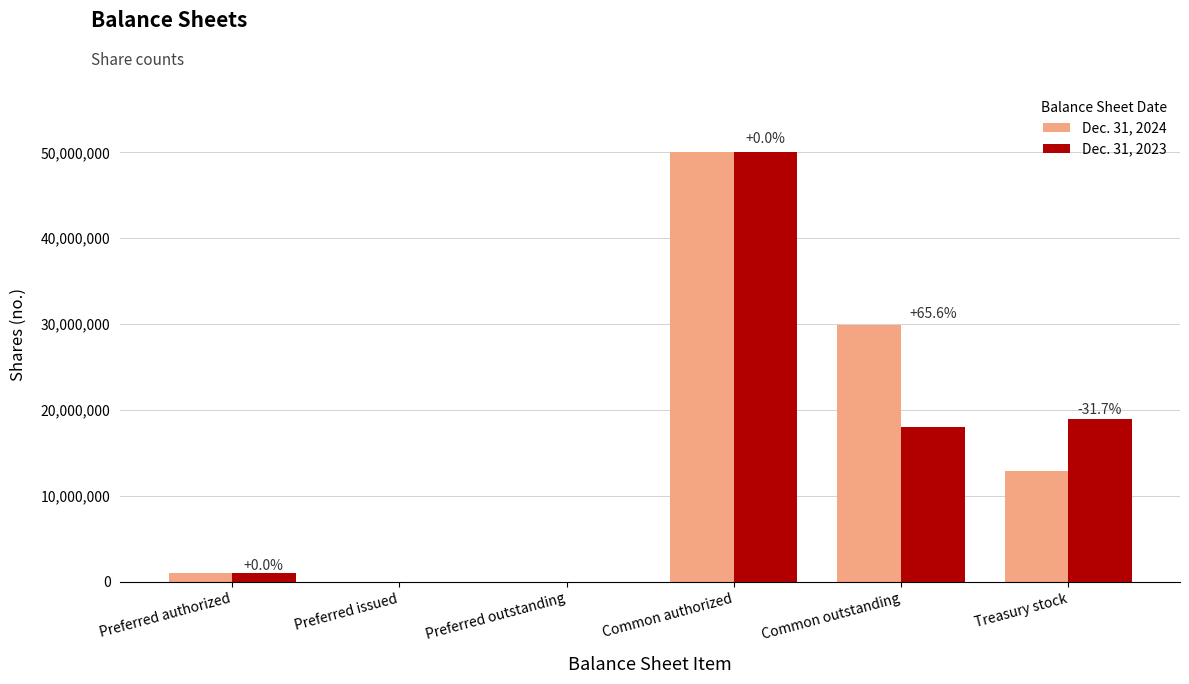

Where is Dec. 31, 2024 nearest to the value 25000000?

Common outstanding